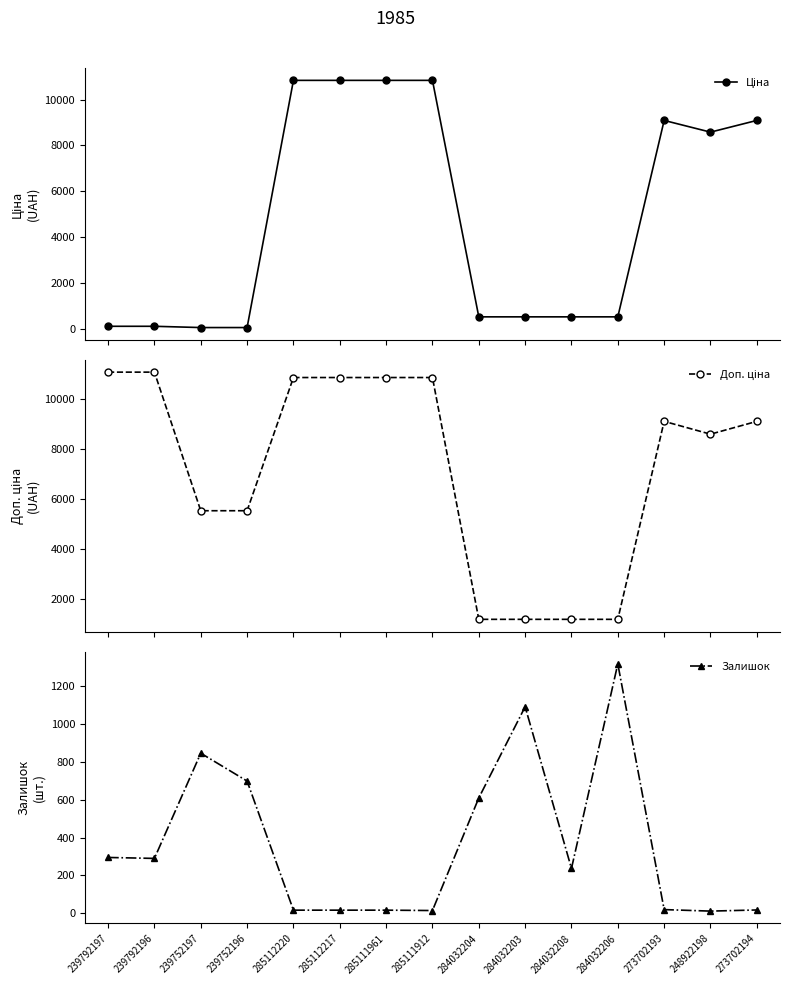

Rank the series at 284032206 from lowest to highest value.

Ціна, Доп. ціна, Залишок